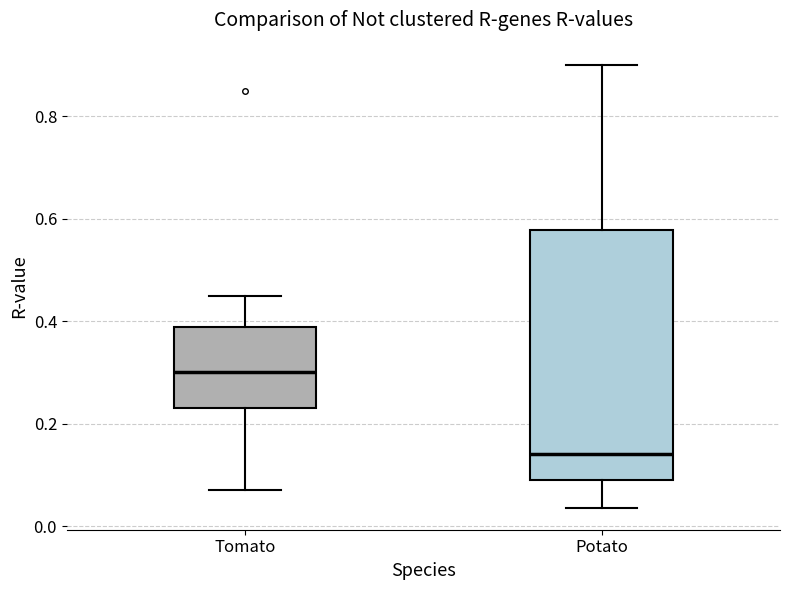

Comparing the boxes themselves (not the whiskers), which one is the tallest?

Potato